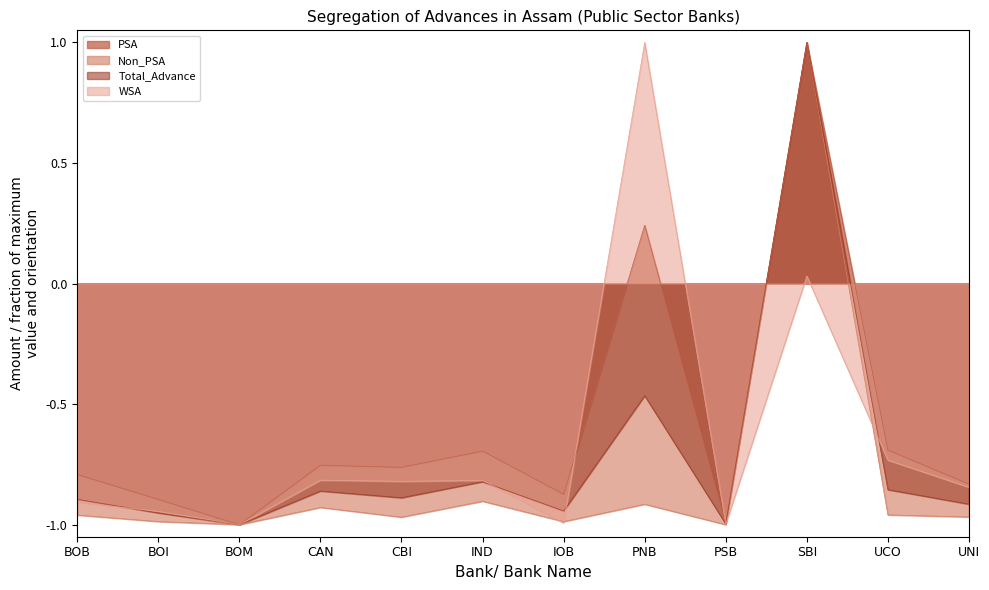

The value of Non_PSA at IND is -0.3. True or false?

False